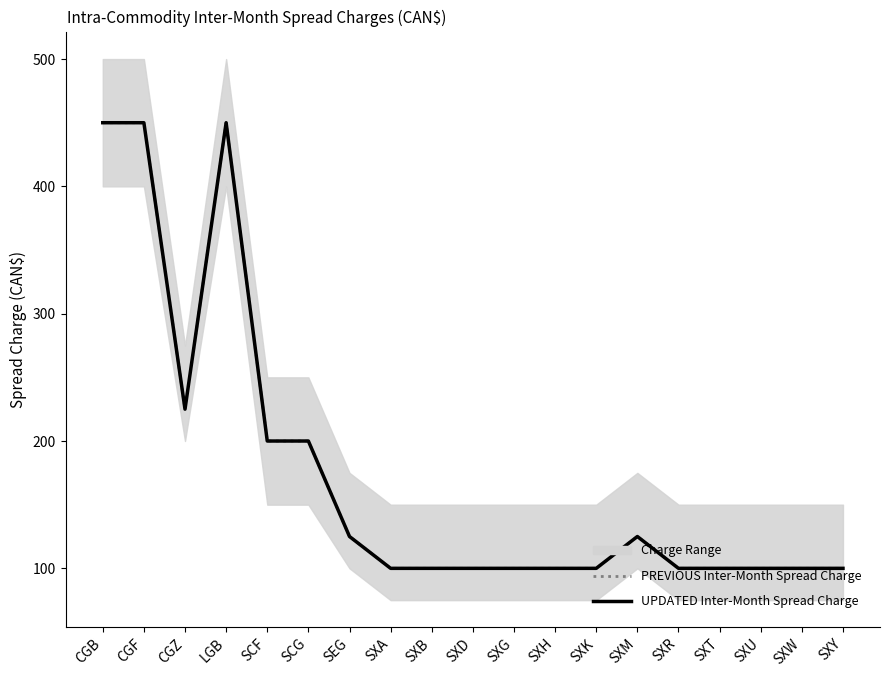

How many lines are shown in the chart?

2